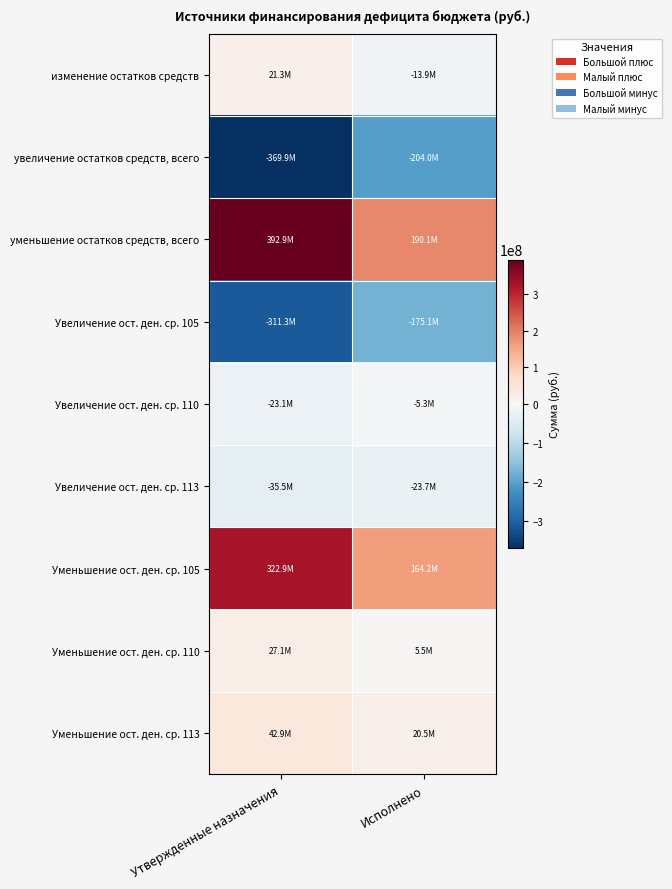

What is the spread (max minus min) of values at Утвержденные назначения?

762783224.7